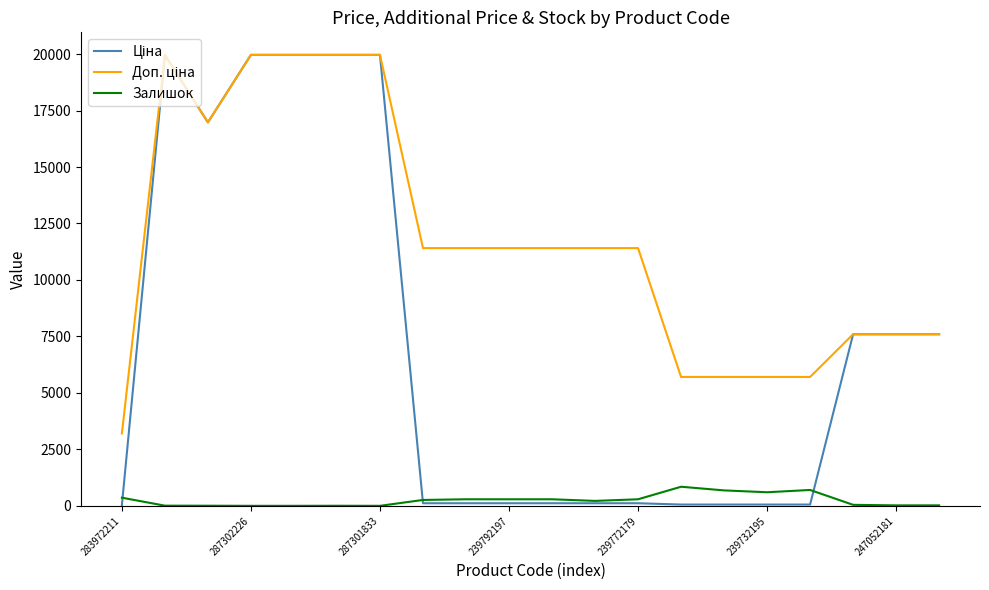

What is the maximum value shown in the chart?

19964.2